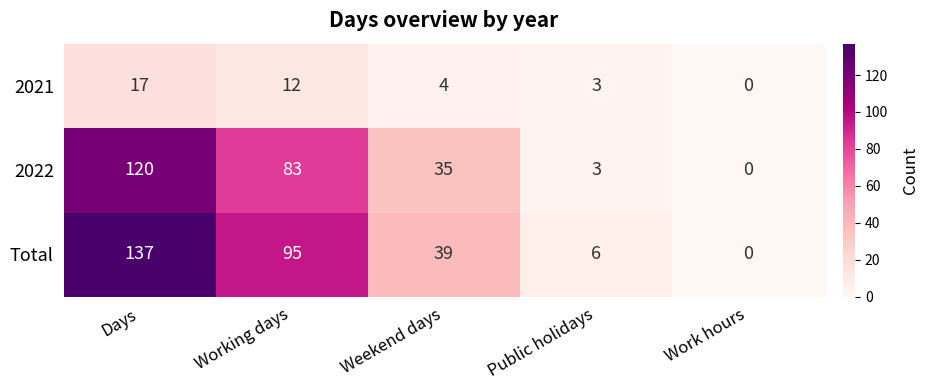

What is the greatest value displayed?

137